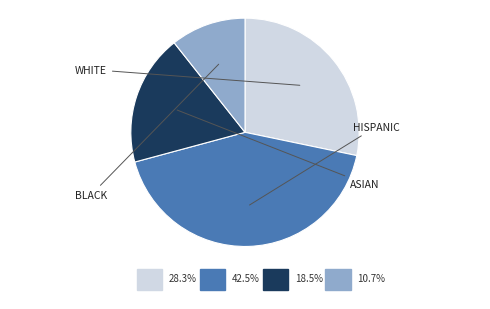

Does any single category account for the majority?

No